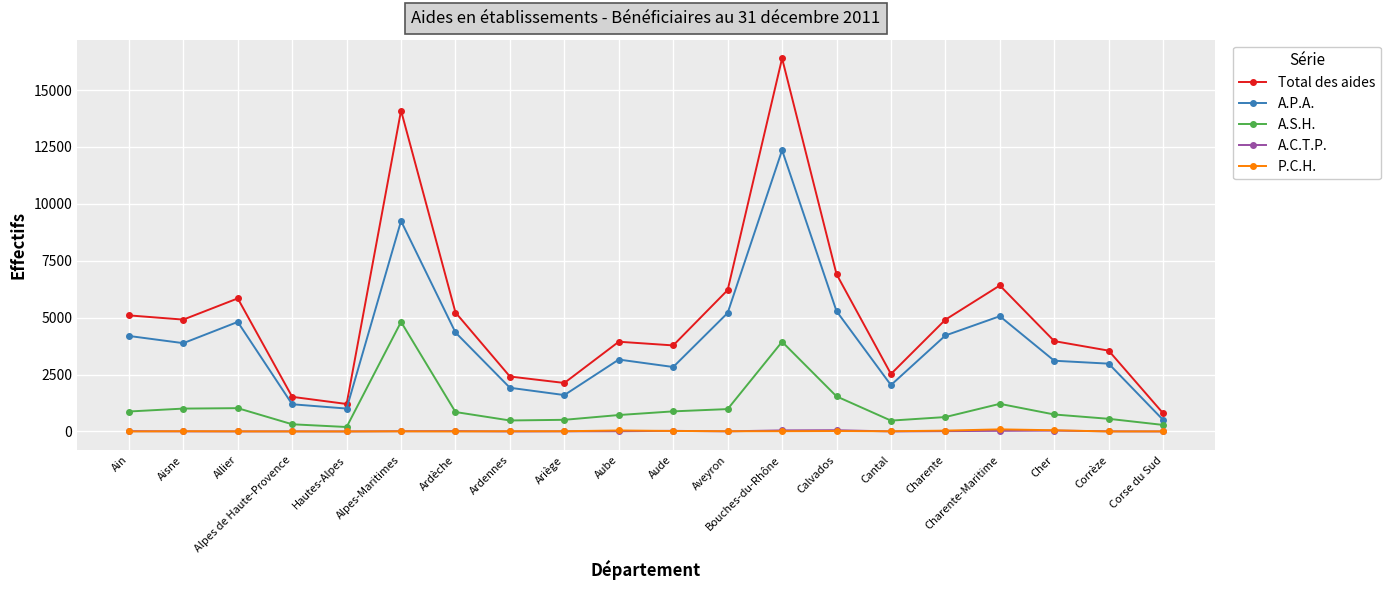

Which series has the widest spread of values?

Total des aides